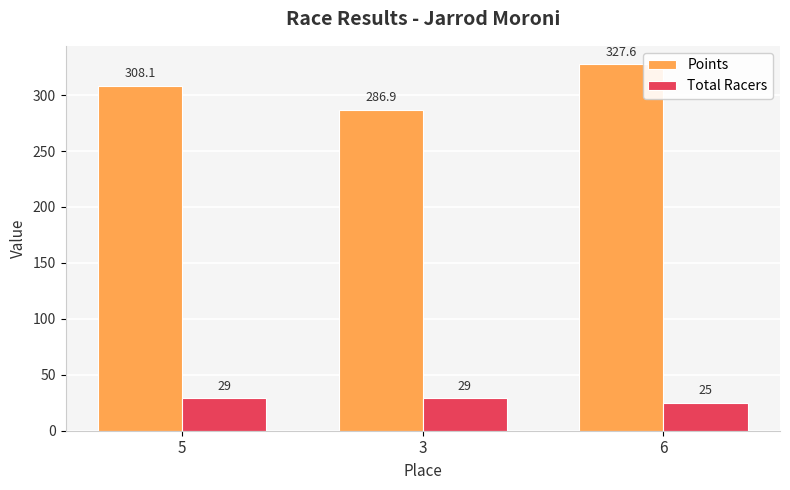

Rank the series at 3 from lowest to highest value.

Total Racers, Points